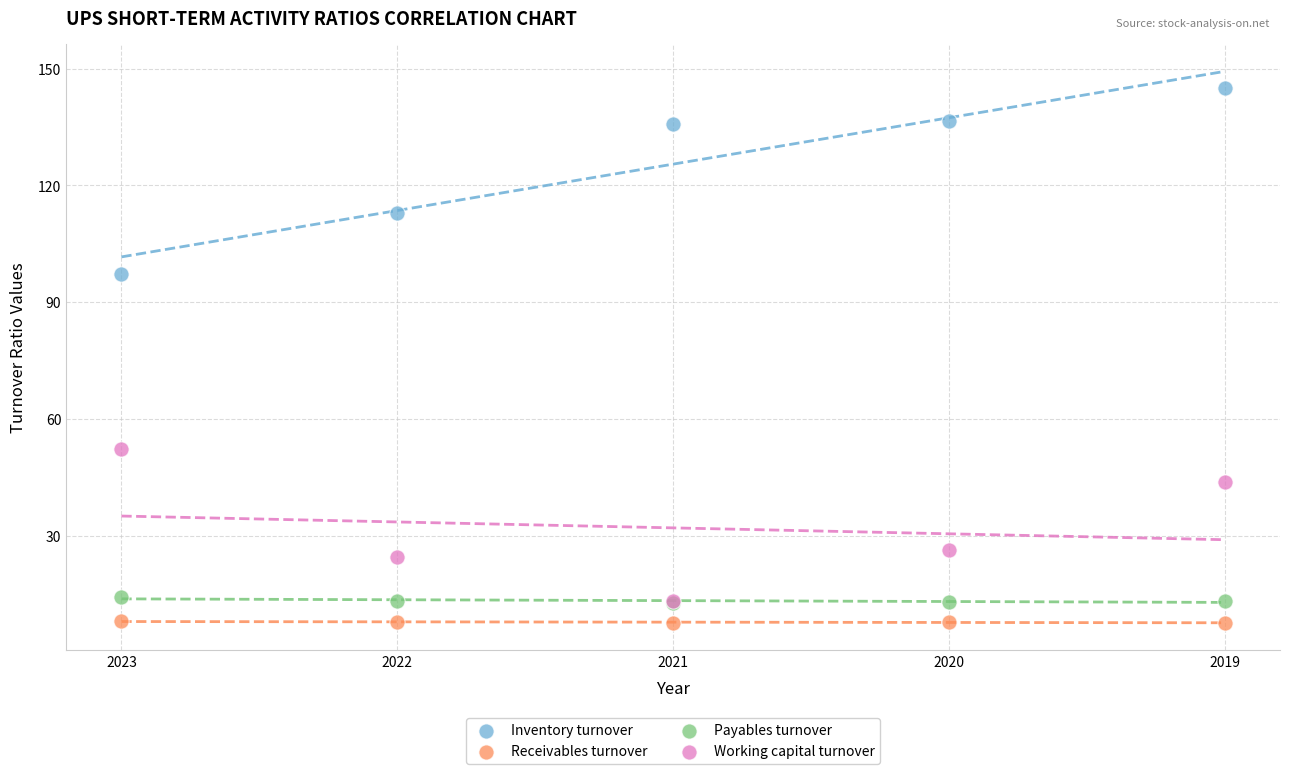

Which series contains the highest Y value?

Inventory turnover